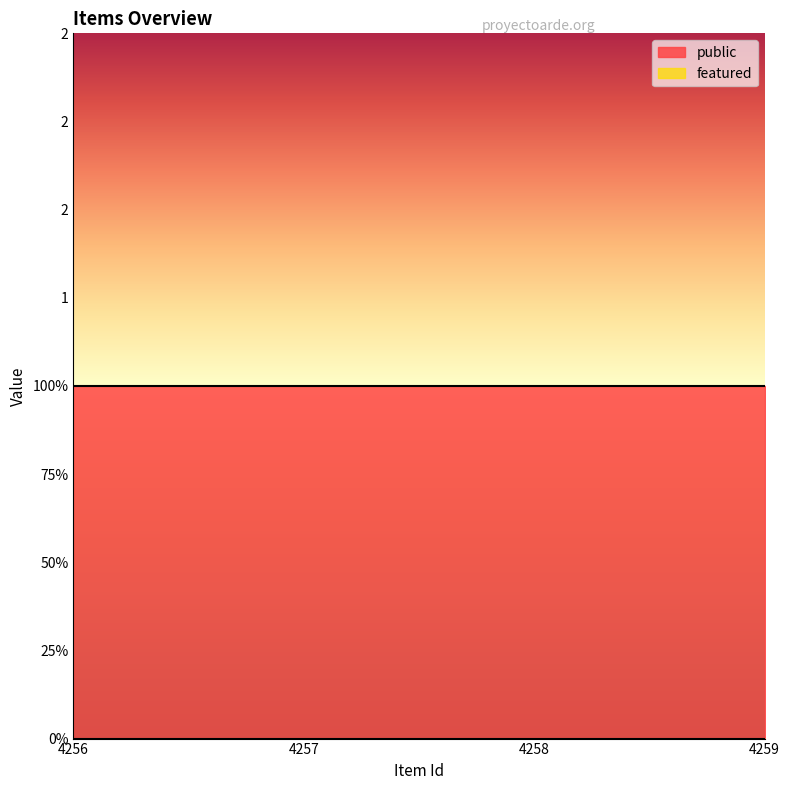

What is the sum of the public values at 4258 and 4256?

2